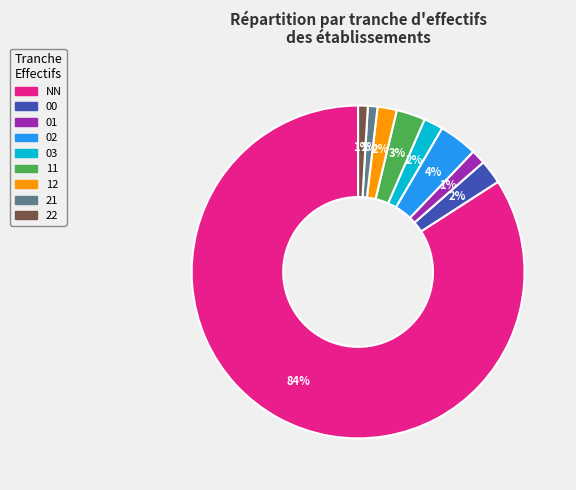

What is the ratio of the value at 21 to the value at 03?

0.5